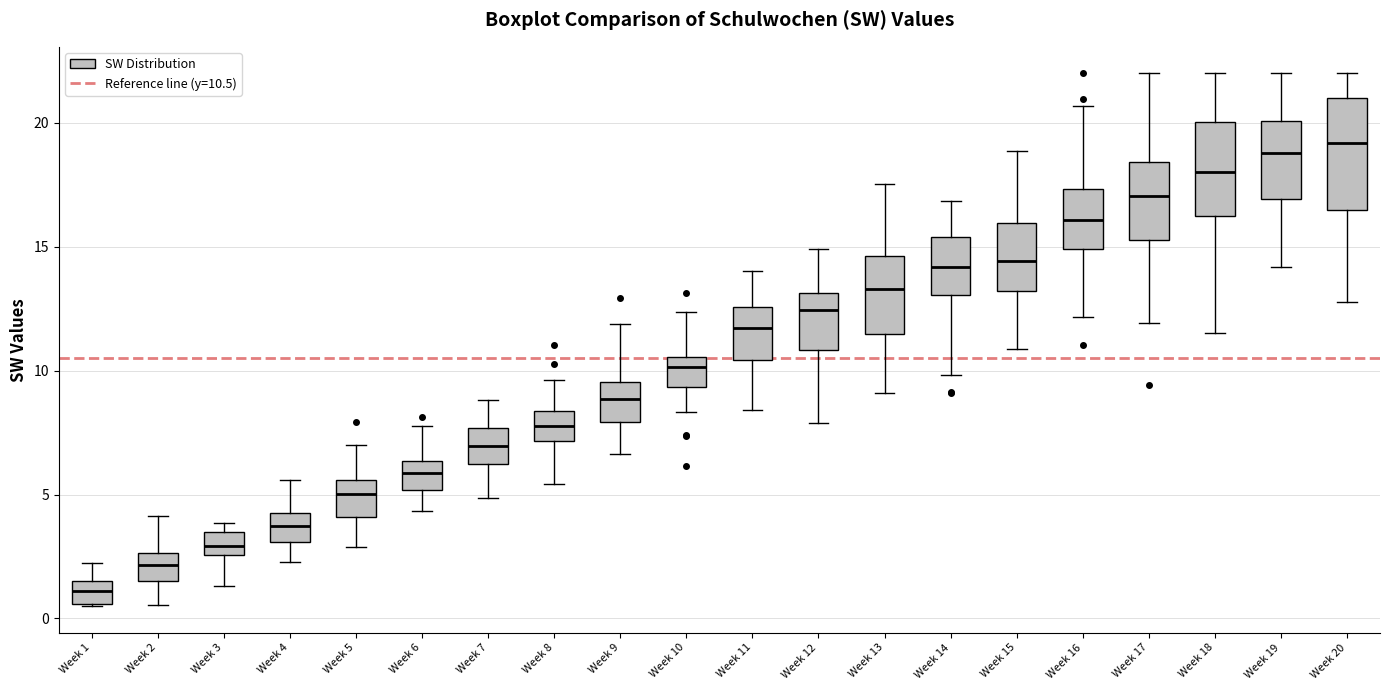

Reading left to right, read every box against the y-axis: the position of its median line, the range the box covers, and the ends of its whiskers. The values are not printed on the chart, so give them approximately, as read against the axis.

Week 1: median 1.0, box 0.5 to 1.5, whiskers 0.5 to 2.0
Week 2: median 2.0, box 1.5 to 2.5, whiskers 0.5 to 4.0
Week 3: median 3.0, box 2.5 to 3.5, whiskers 1.5 to 4.0
Week 4: median 3.5, box 3.0 to 4.0, whiskers 2.5 to 5.5
Week 5: median 5.0, box 4.0 to 5.5, whiskers 3.0 to 7.0
Week 6: median 6.0, box 5.0 to 6.5, whiskers 4.5 to 8.0
Week 7: median 7.0, box 6.0 to 7.5, whiskers 5.0 to 9.0
Week 8: median 8.0, box 7.0 to 8.5, whiskers 5.5 to 9.5
Week 9: median 9.0, box 8.0 to 9.5, whiskers 6.5 to 12.0
Week 10: median 10.0, box 9.5 to 10.5, whiskers 8.5 to 12.5
Week 11: median 11.5, box 10.5 to 12.5, whiskers 8.5 to 14.0
Week 12: median 12.5, box 11.0 to 13.0, whiskers 8.0 to 15.0
Week 13: median 13.5, box 11.5 to 14.5, whiskers 9.0 to 17.5
Week 14: median 14.0, box 13.0 to 15.5, whiskers 10.0 to 17.0
Week 15: median 14.5, box 13.0 to 16.0, whiskers 11.0 to 19.0
Week 16: median 16.0, box 15.0 to 17.5, whiskers 12.0 to 20.5
Week 17: median 17.0, box 15.5 to 18.5, whiskers 12.0 to 22.0
Week 18: median 18.0, box 16.0 to 20.0, whiskers 11.5 to 22.0
Week 19: median 19.0, box 17.0 to 20.0, whiskers 14.0 to 22.0
Week 20: median 19.0, box 16.5 to 21.0, whiskers 13.0 to 22.0